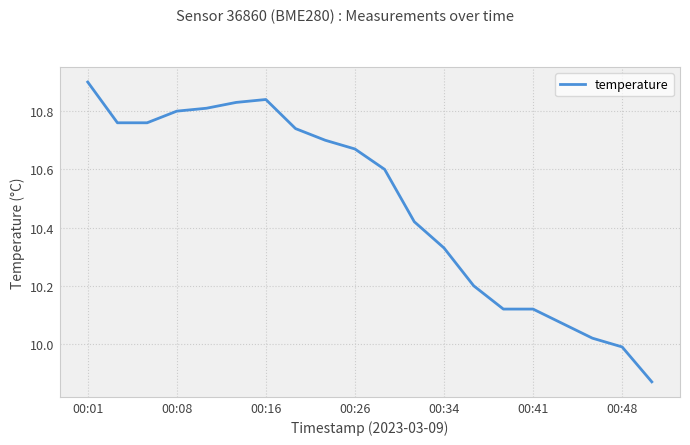

Count the number of values greater than 10.

18